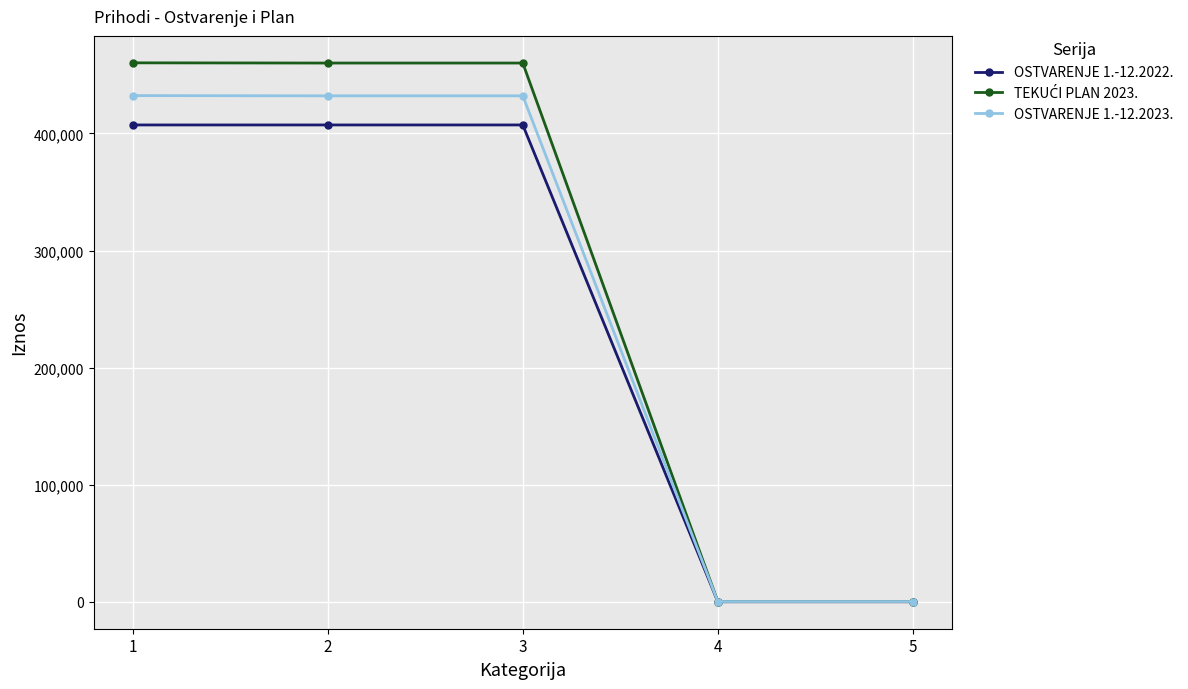

At which label does OSTVARENJE 1.-12.2022. first exceed 407234?

1